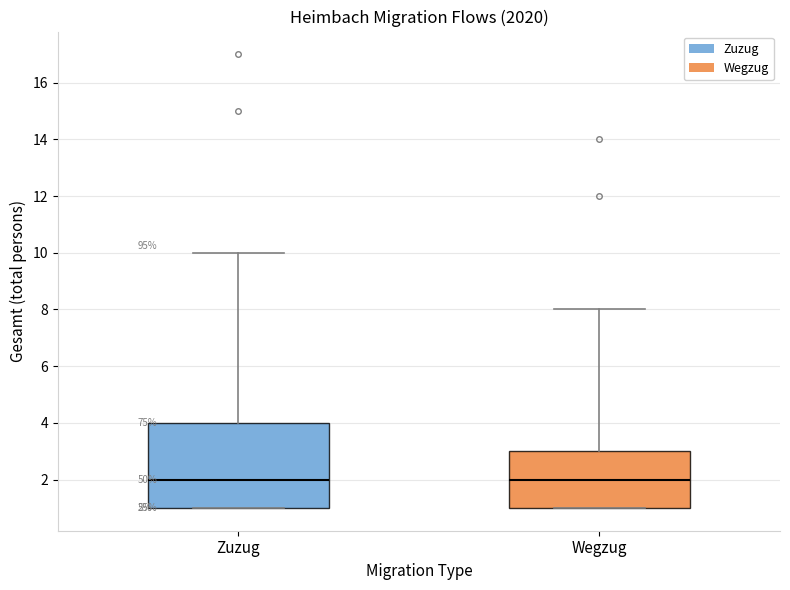

Reading left to right, read every box against the y-axis: the position of its median line, the range the box covers, and the ends of its whiskers. The values are not printed on the chart, so give them approximately, as read against the axis.

Zuzug: median 2, box 1 to 4, whiskers 1 to 10
Wegzug: median 2, box 1 to 3, whiskers 1 to 8